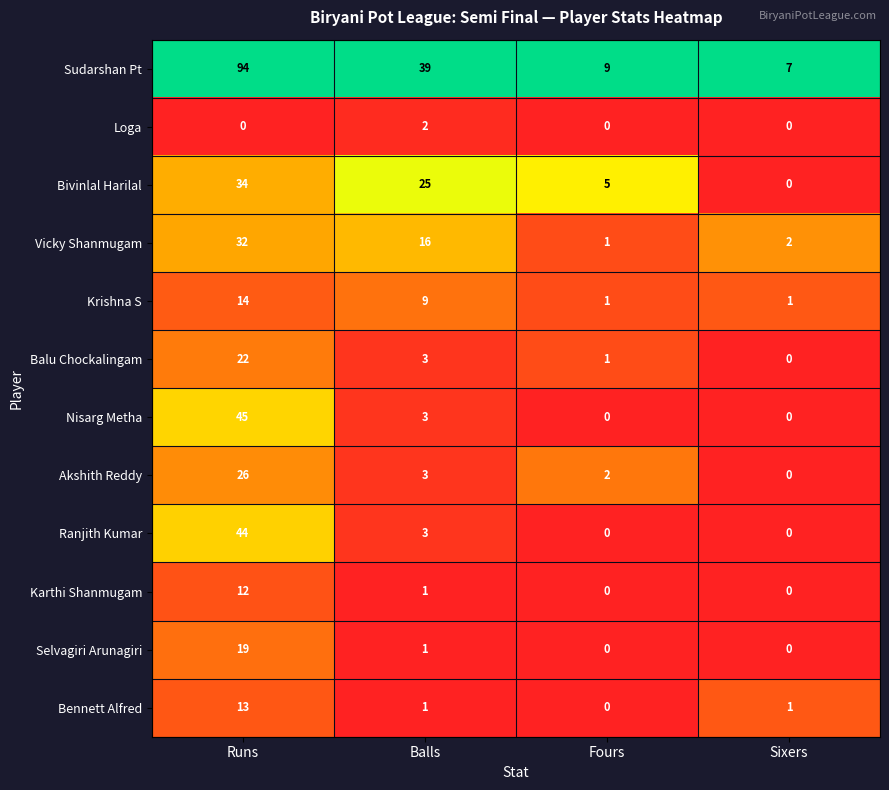

Which series has the widest spread of values?

Sudarshan Pt